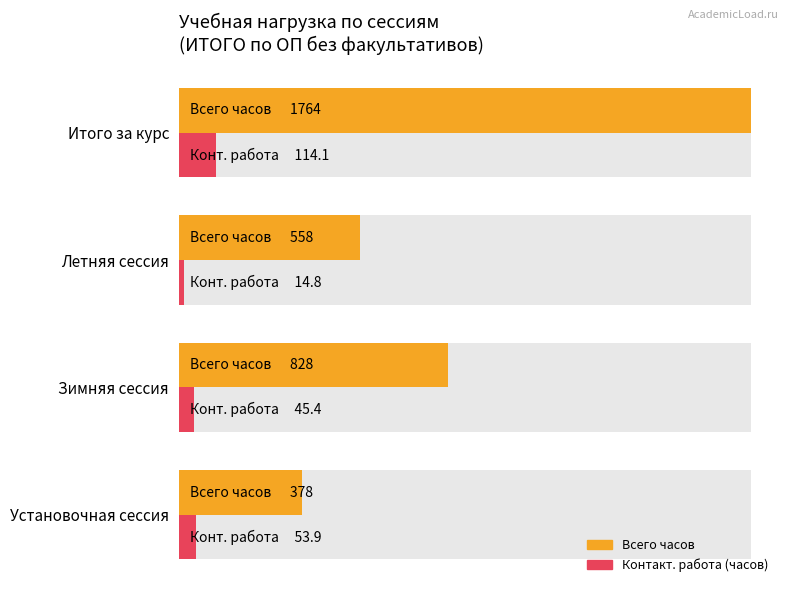

Which has a higher value, Установочная сессия or Итого за курс?

Итого за курс